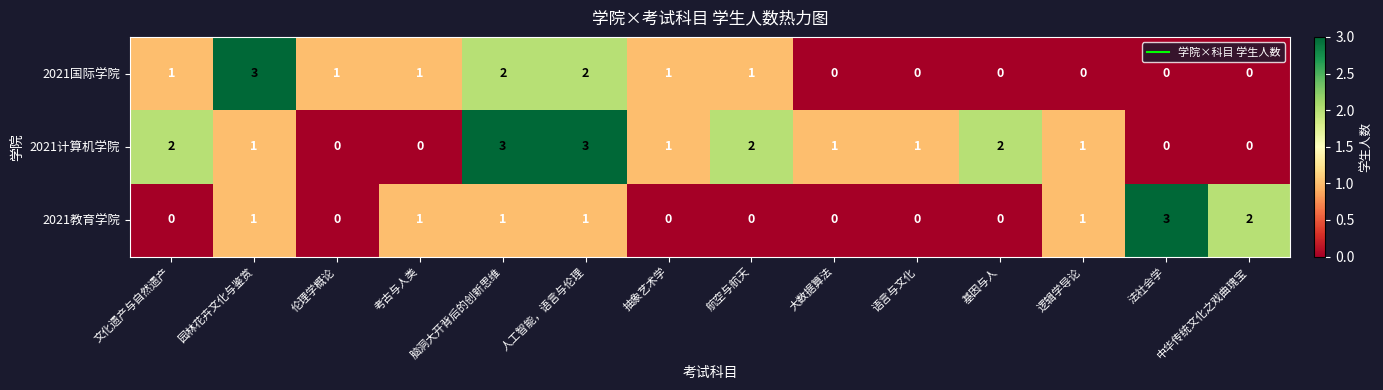

What is the difference between the maximum and minimum values in the 2021国际学院 series?

3